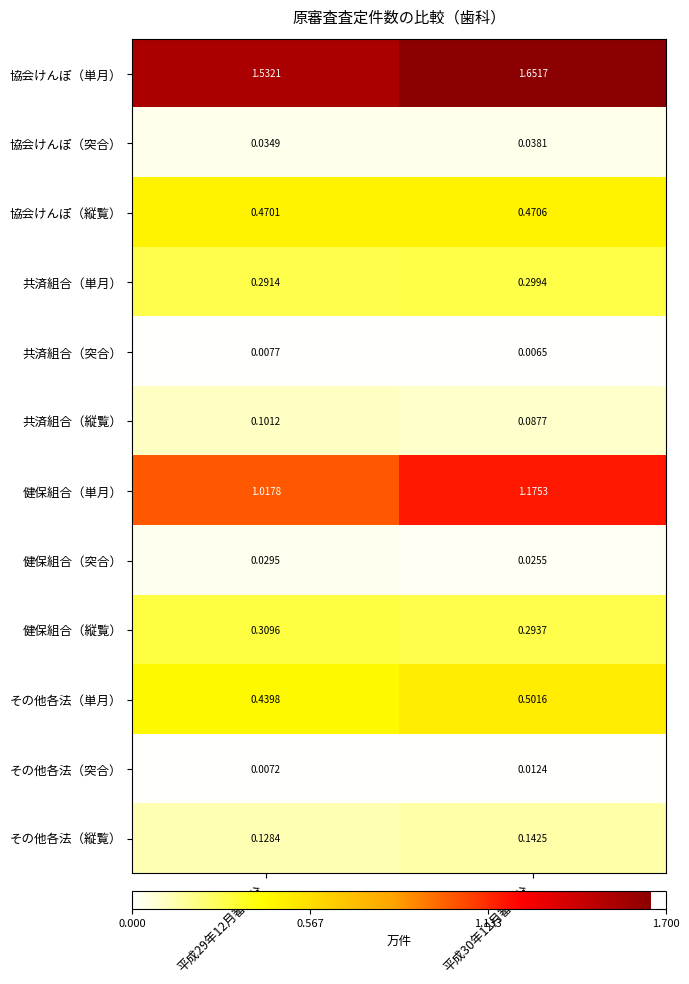

Which series has the largest total across all categories?

協会けんぽ（単月）